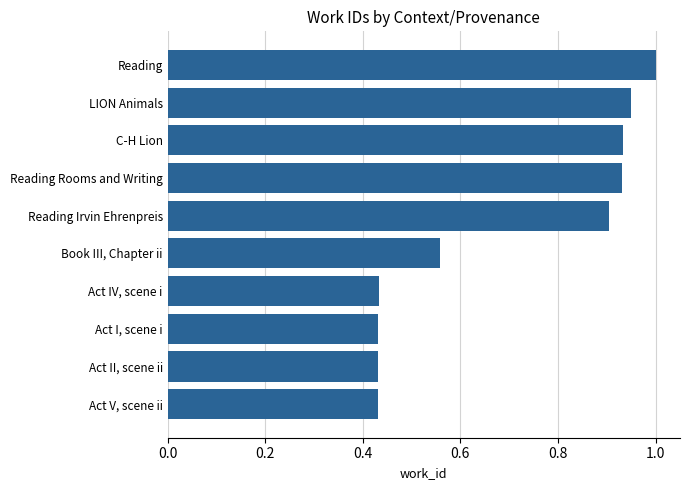

What is the change in value from LION Animals to Reading?

+0.1